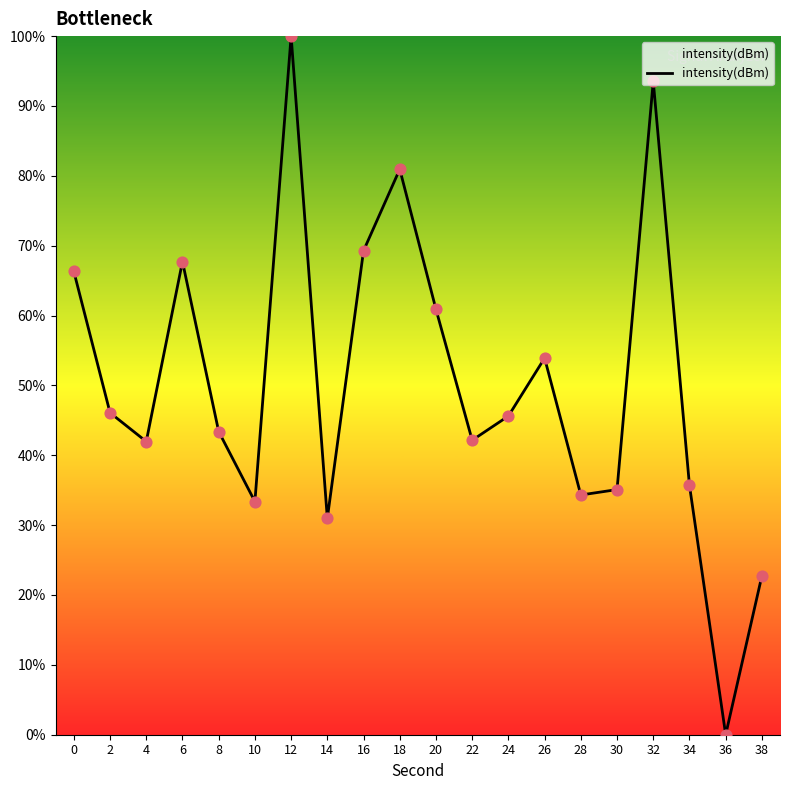

What is the change in value from 18 to 38?

-58.2